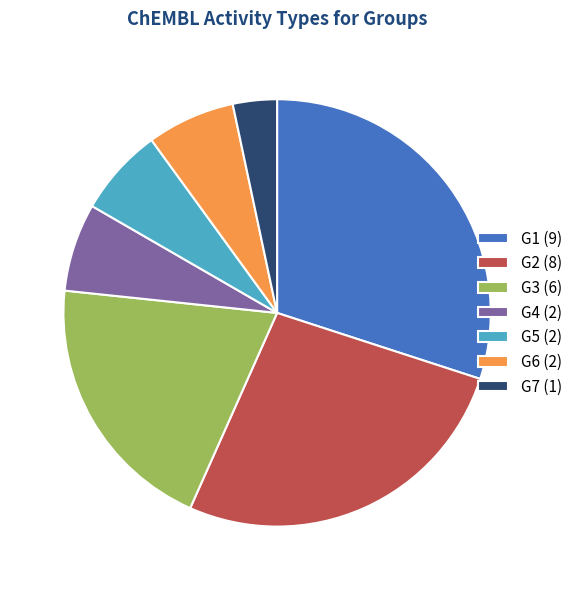

Is G3 (6) the majority of the pie?

No